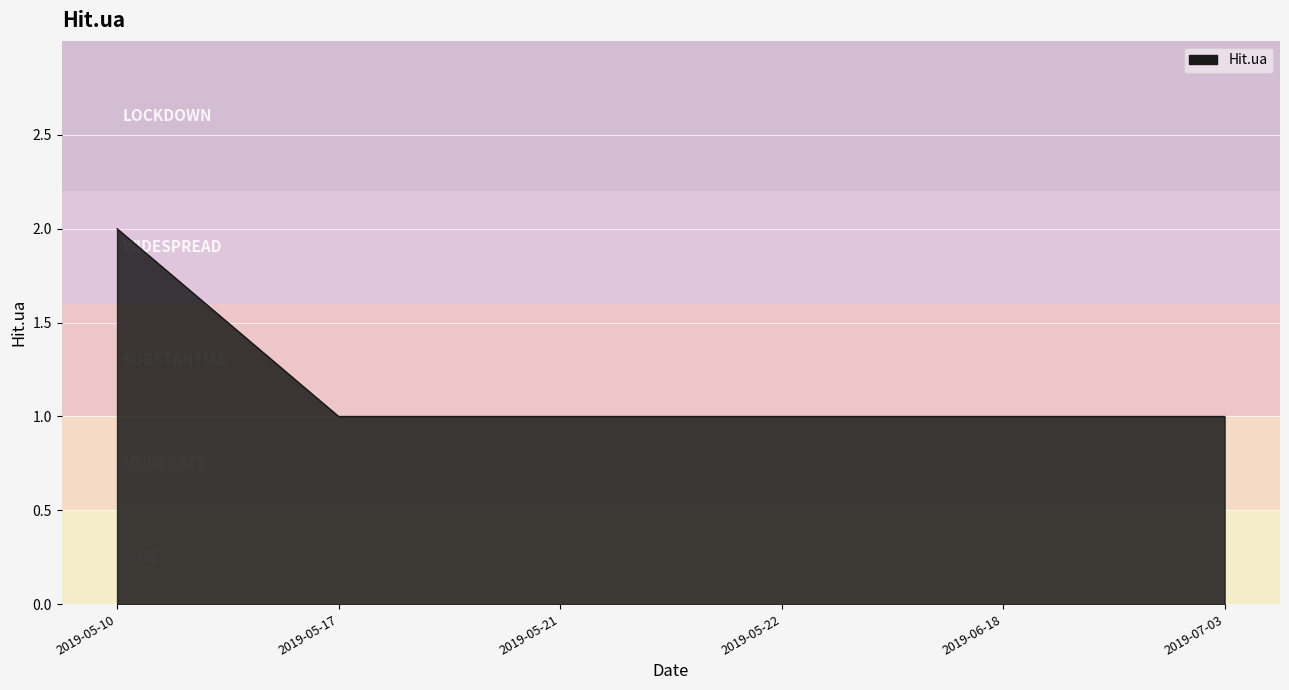

Between 2019-06-18 and 2019-05-10, which is larger?

2019-05-10